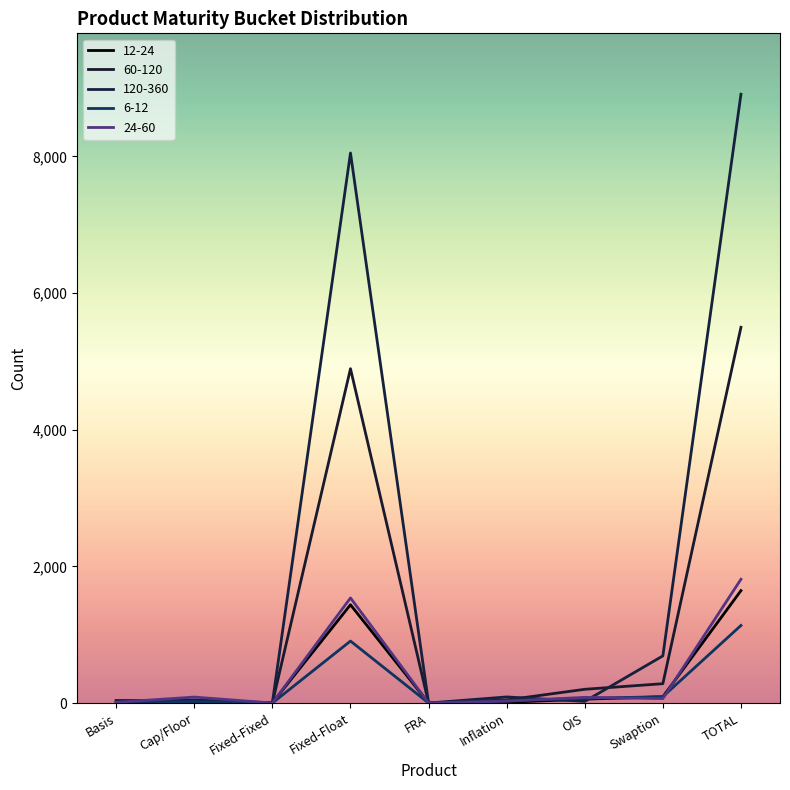

Which series has the largest range (max minus min)?

120-360